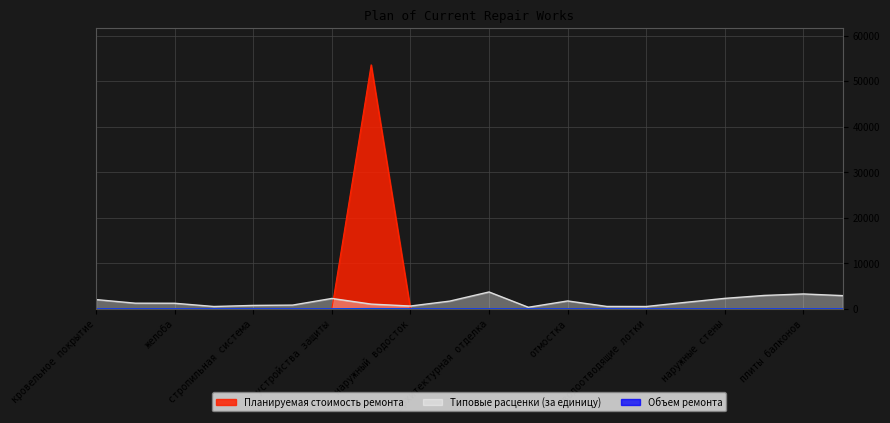

What are all the series names shown in the legend?

Типовые расценки (за единицу), Планируемая стоимость ремонта, Объем ремонта